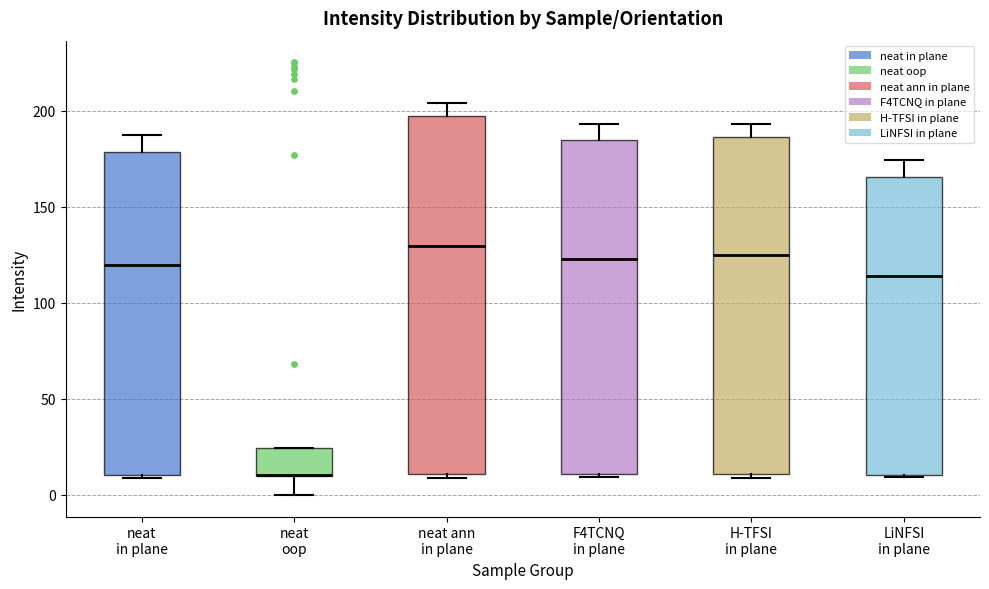

Where is the upper edge of the box for neat ann in plane on the y-axis? The values are not printed on the chart, so give them approximately, as read against the axis.

195